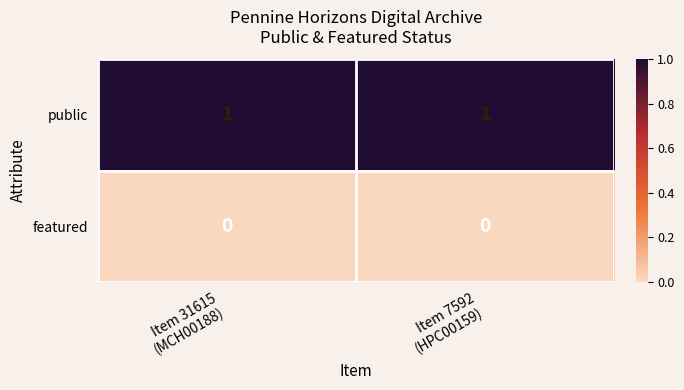

What is the difference between the highest and lowest values at Item 31615
(MCH00188)?

1